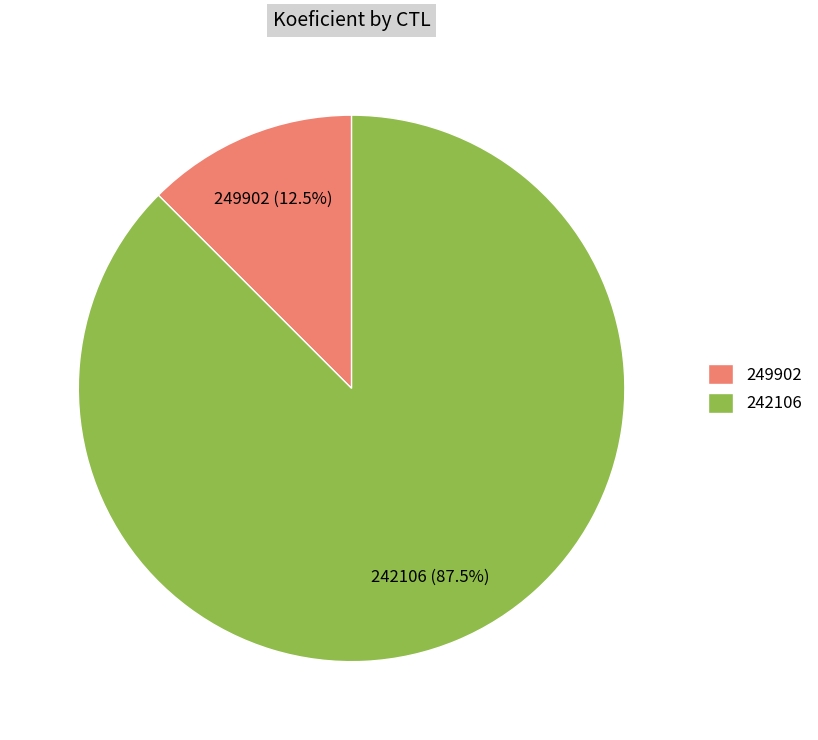

Does any single category account for the majority?

Yes